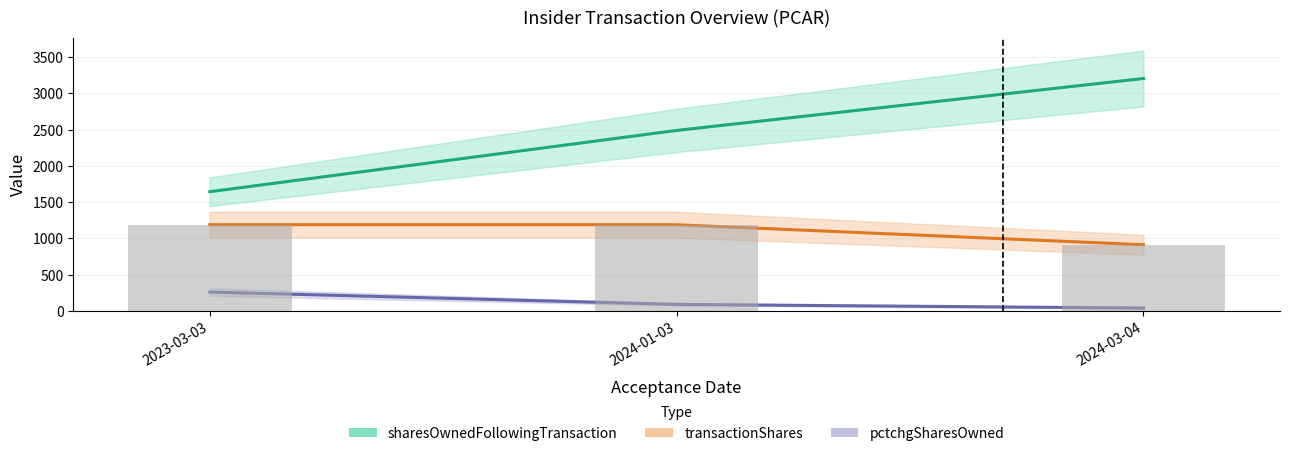

Rank the series at 2023-03-03 from lowest to highest value.

pctchgSharesOwned, transactionShares, sharesOwnedFollowingTransaction